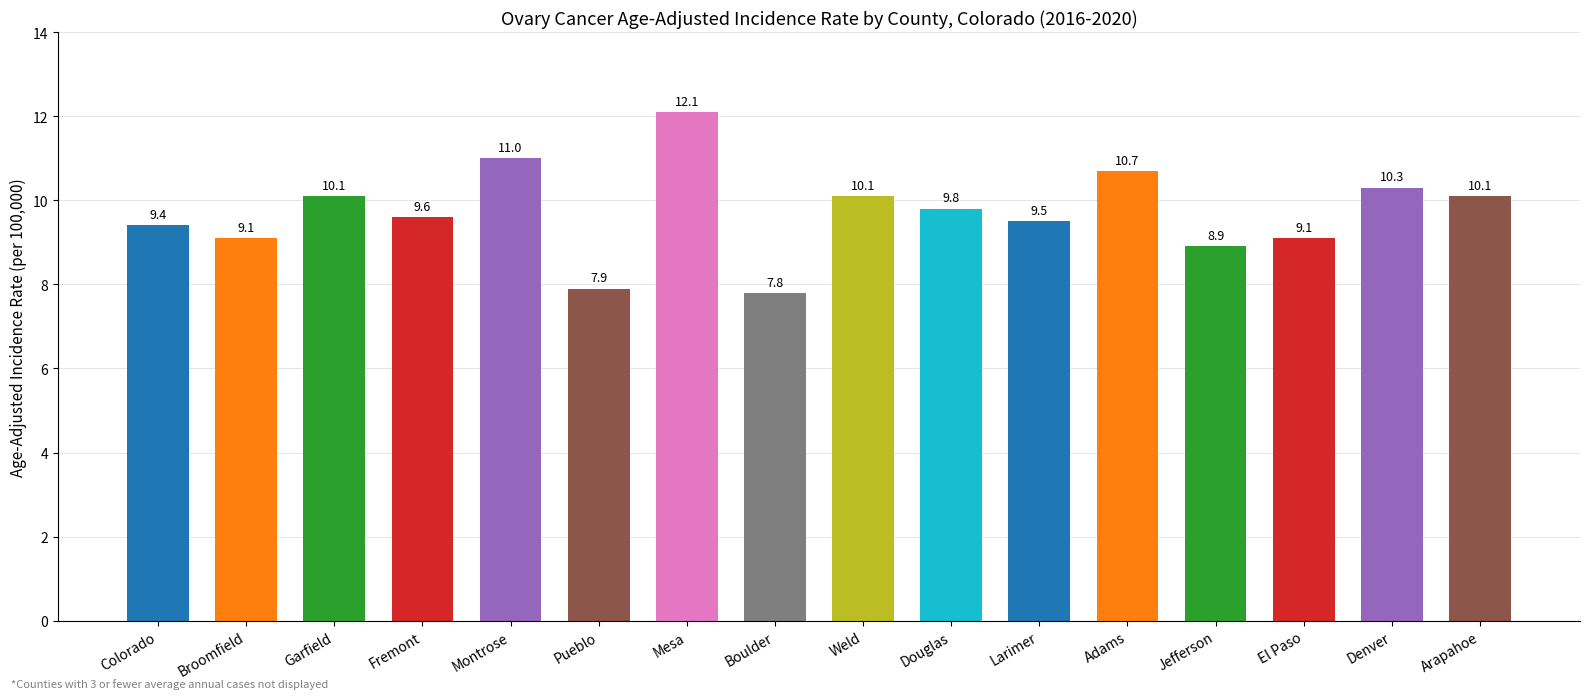

What is the sum of all values?

155.5